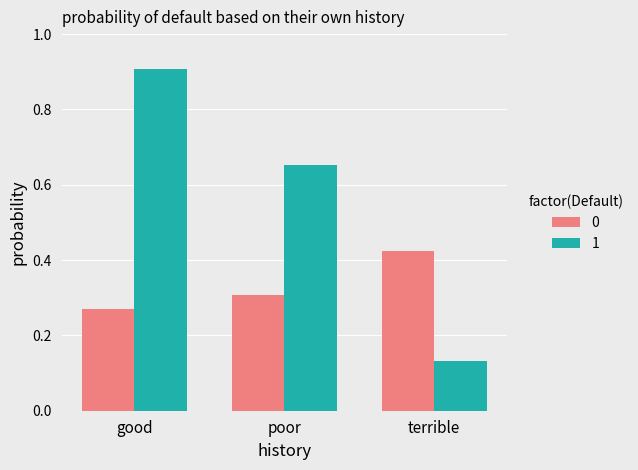

What is the sum of all 0 values?

1.0